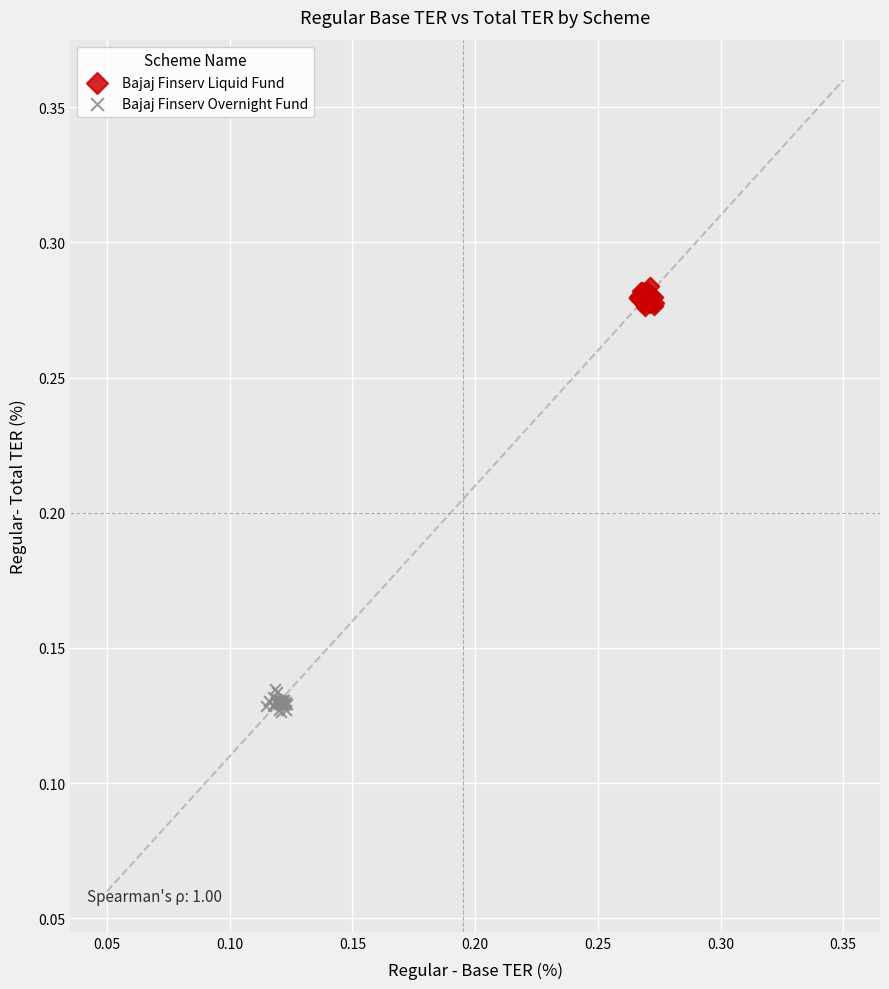

What are all the series names shown in the legend?

Bajaj Finserv Liquid Fund, Bajaj Finserv Overnight Fund